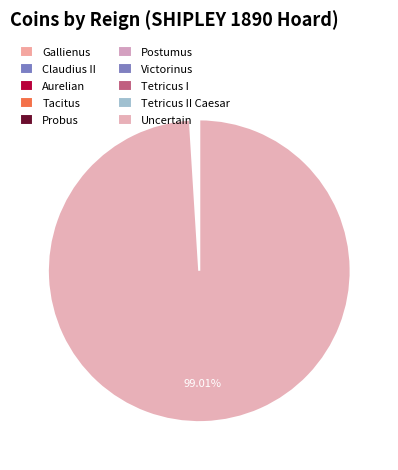

To the nearest percent, what is the difference between the largest and smallest slice percentages?

100%